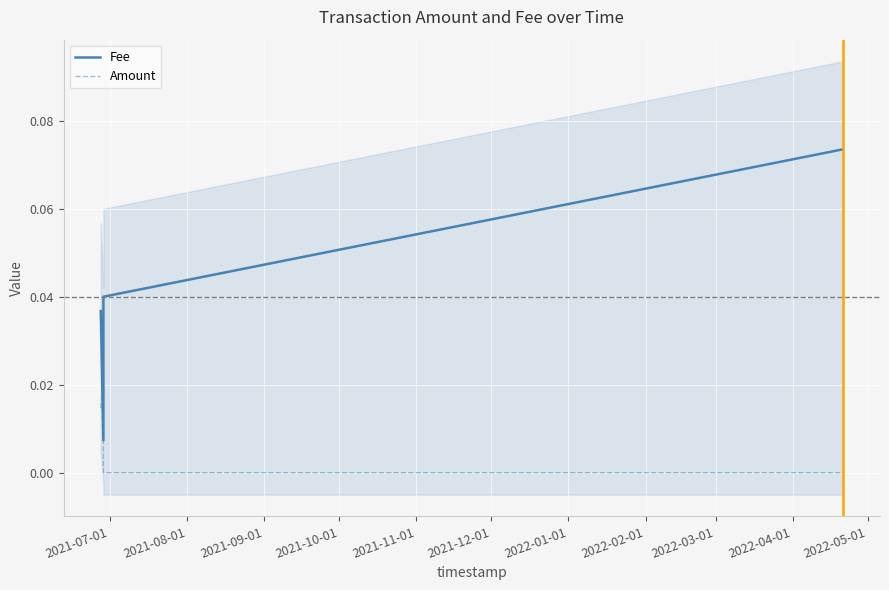

What is the greatest value displayed?

0.1